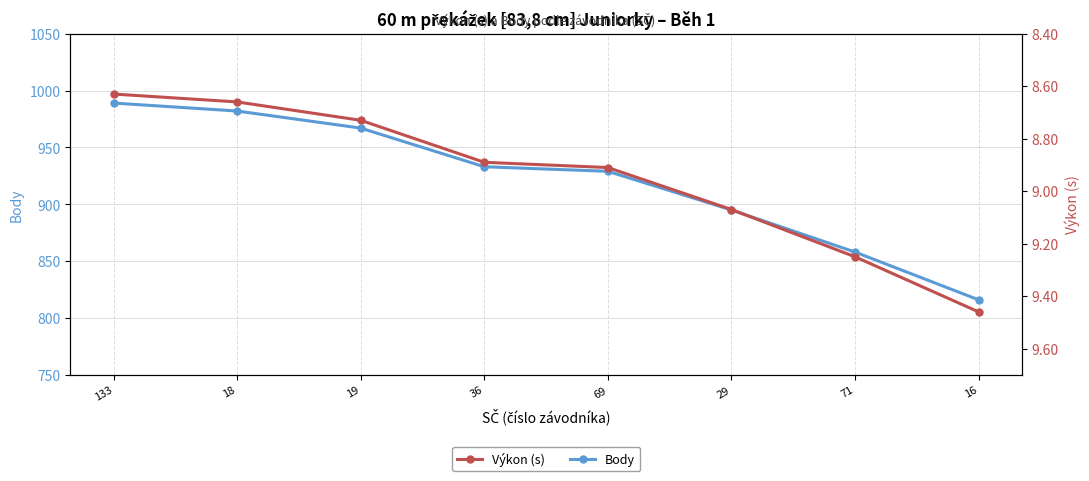

How many lines are shown in the chart?

2